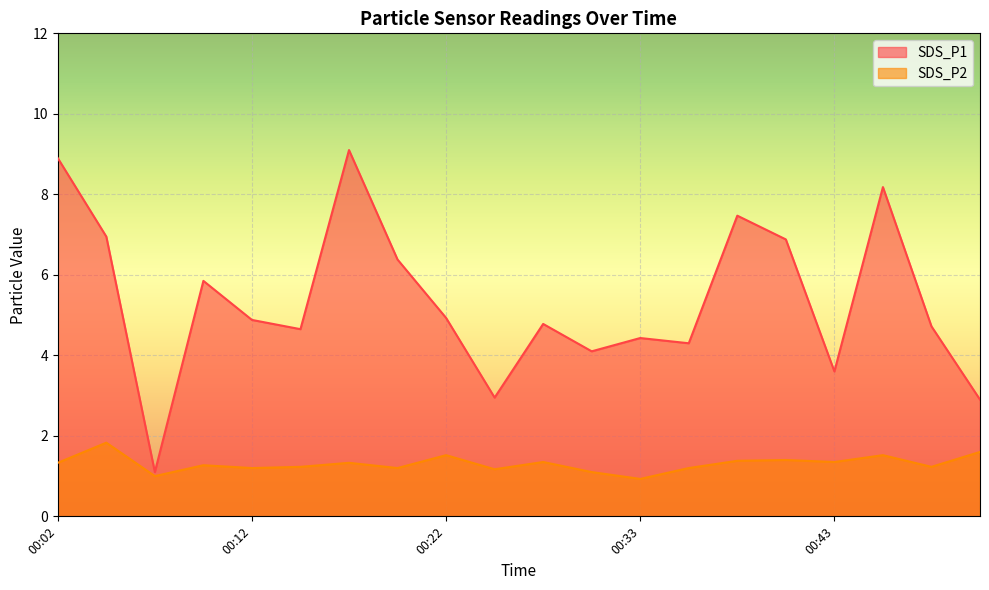

What is the value of the SDS_P1 point at the 20th from the left?

2.9